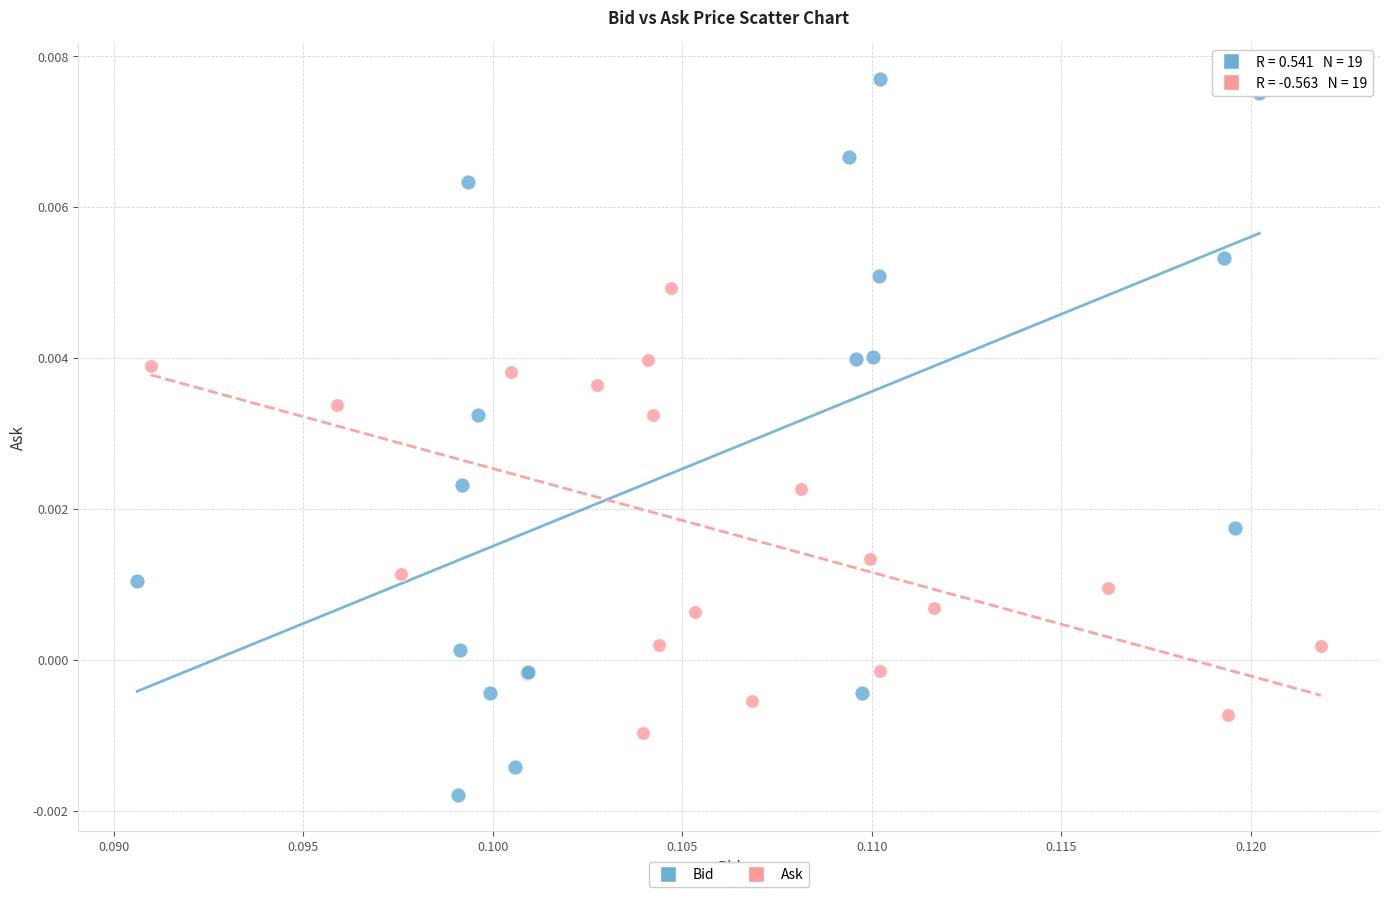

Which series has the widest spread of Y values?

Bid